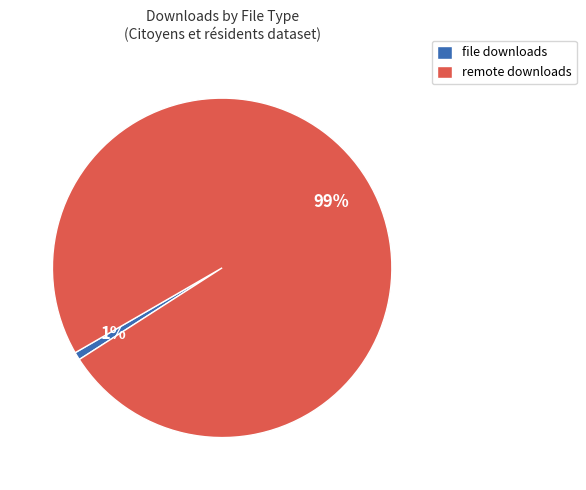

To the nearest percent, what is the average slice percentage?

50%